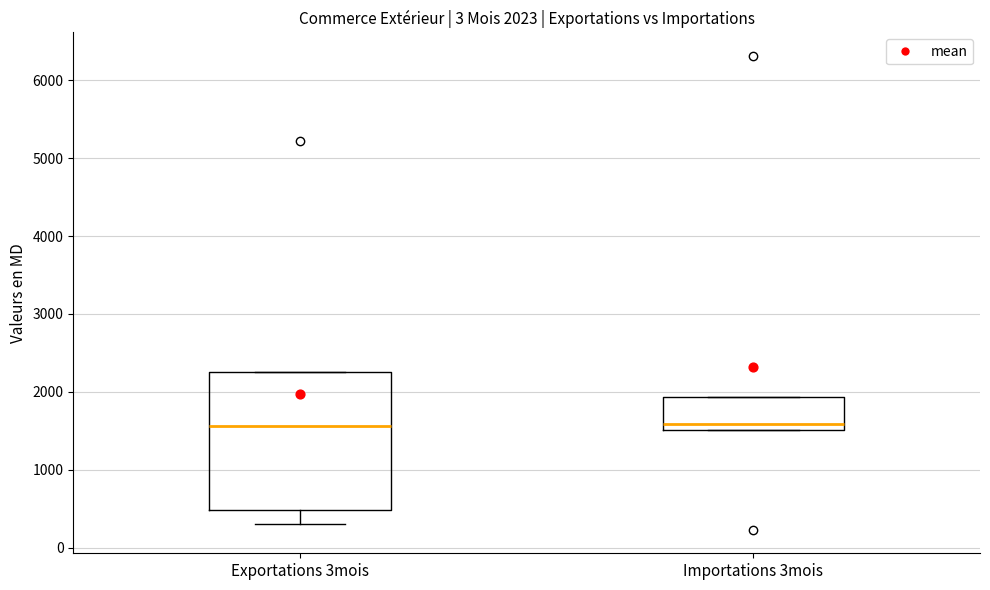

Which box is the tallest, from its lower edge to its upper edge?

Exportations 3mois